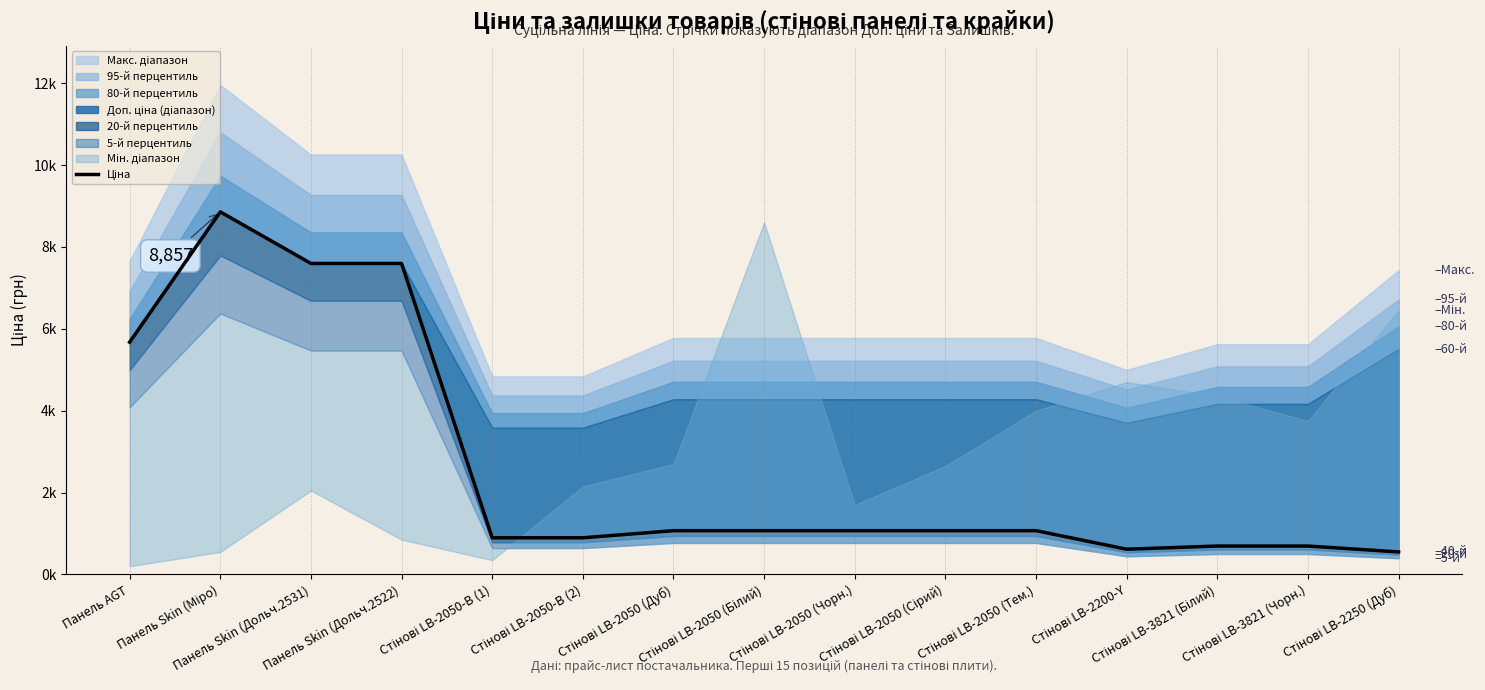

How many values exceed 1069?

9